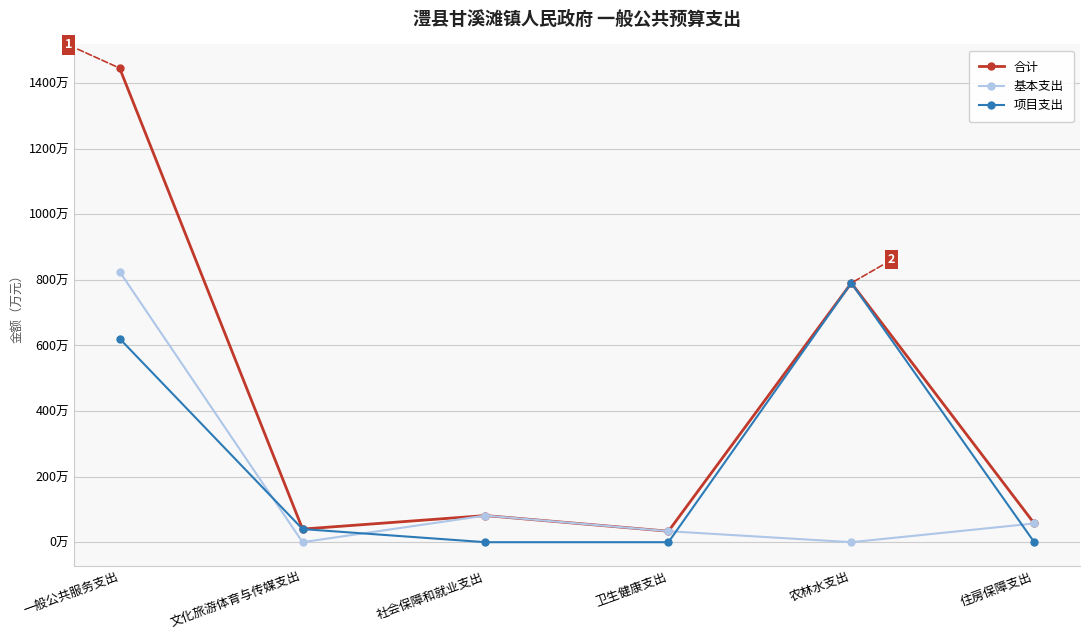

At which label does 项目支出 first exceed 40?

一般公共服务支出